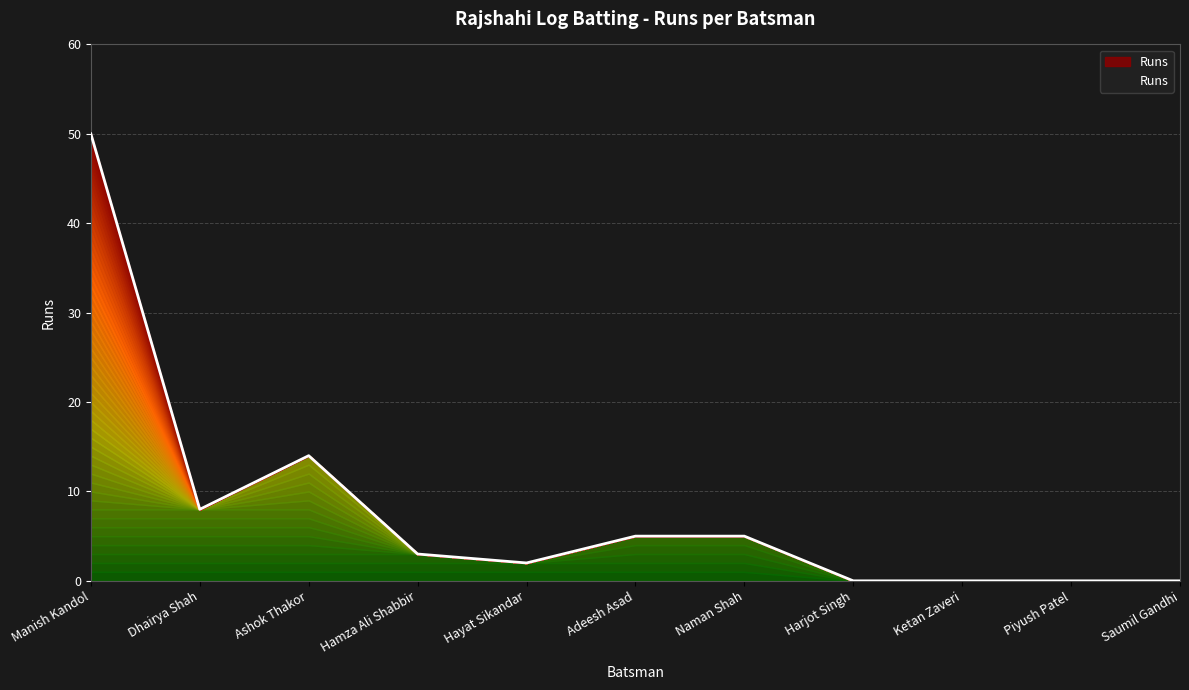

Reading left to right, list all the values displayed in this chart.

50	8	14	3	2	5	5	0	0	0	0